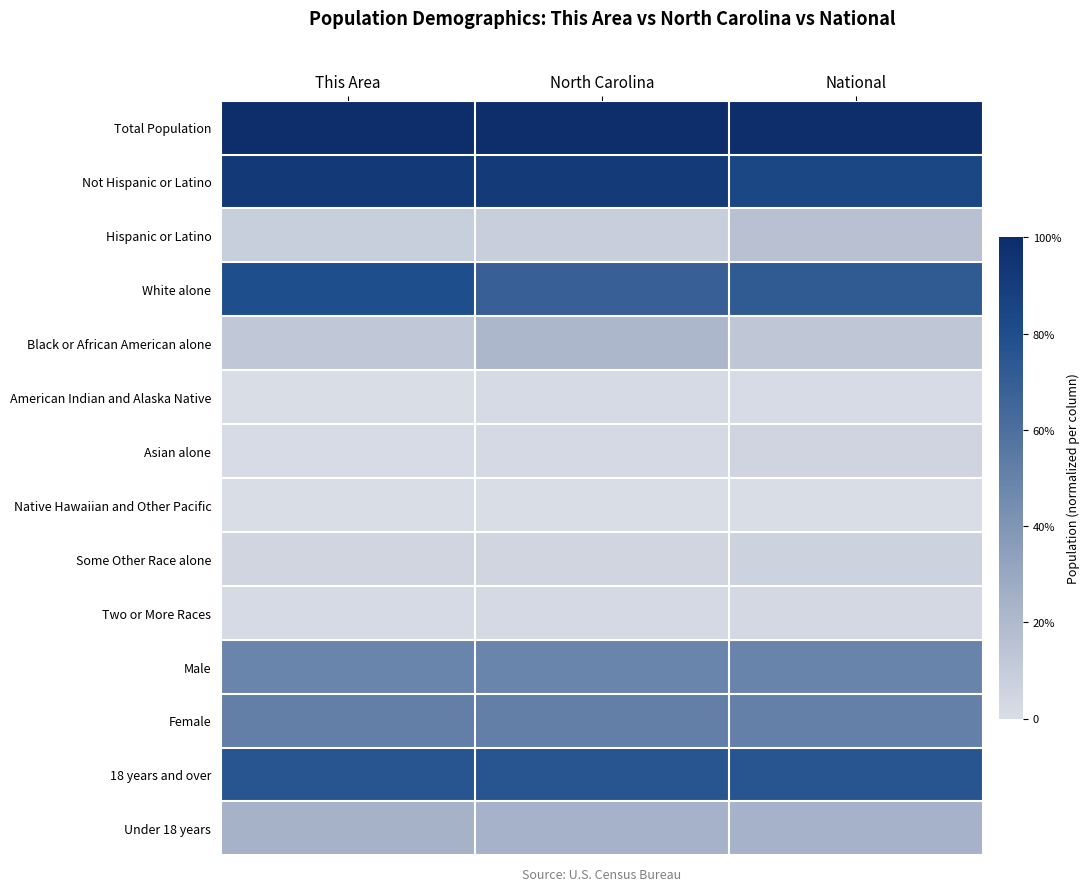

At which category does the chart reach its minimum across all series?

This Area